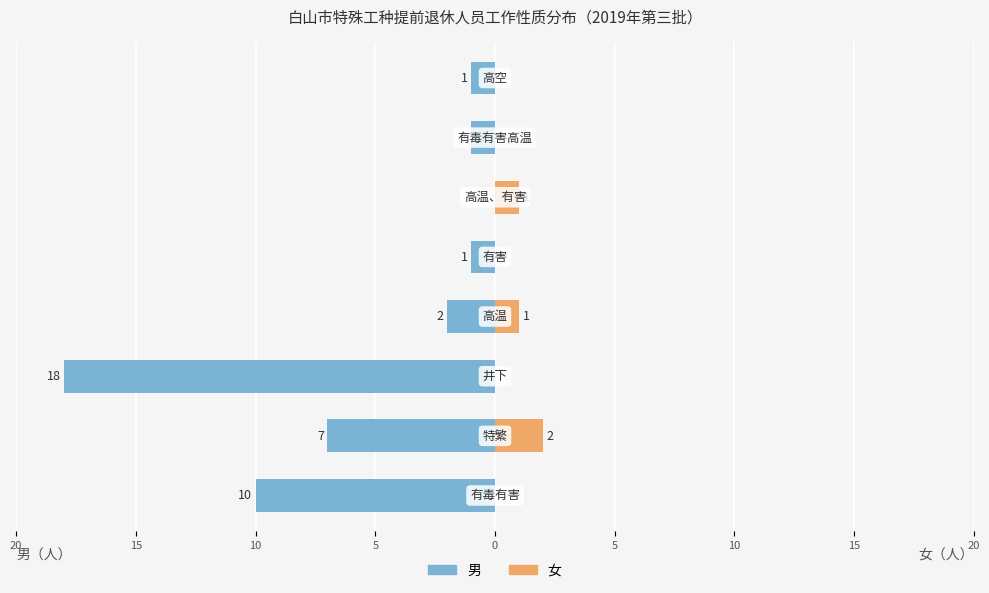

At how many categories does at least one series exceed -5?

8